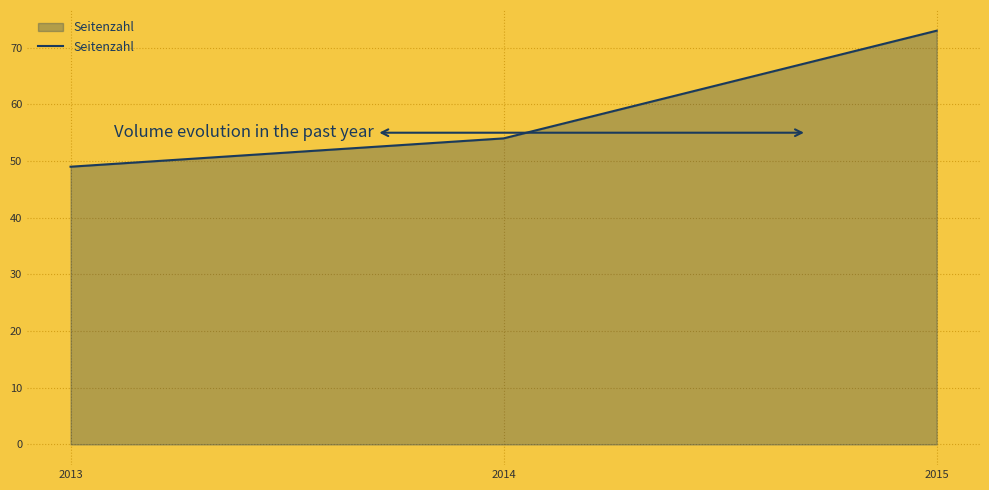

Between 2015 and 2014, which is larger?

2015